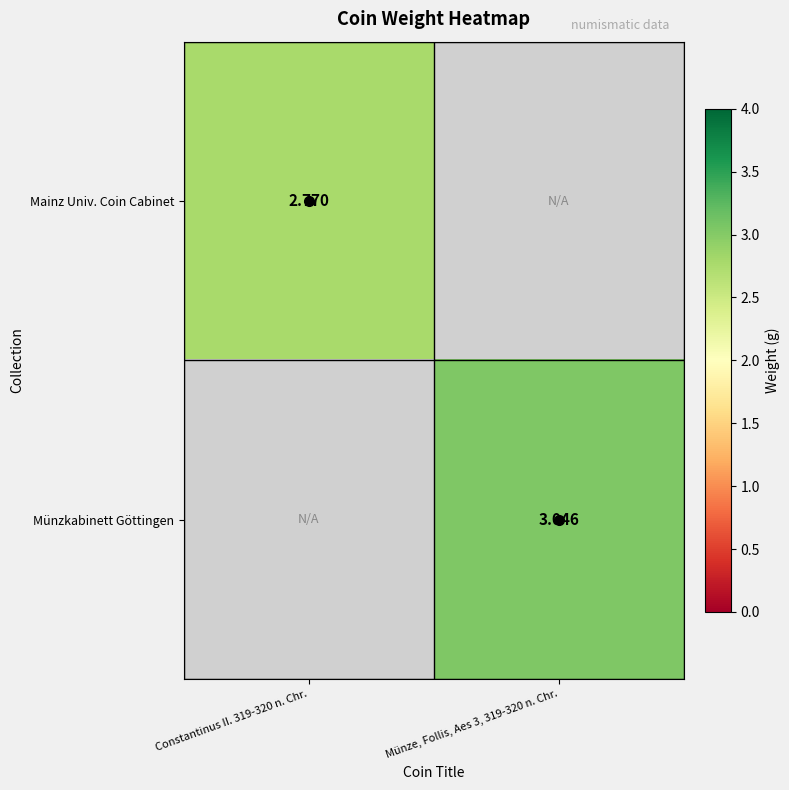

How many positive values does the Mainz Univ. Coin Cabinet series have?

1